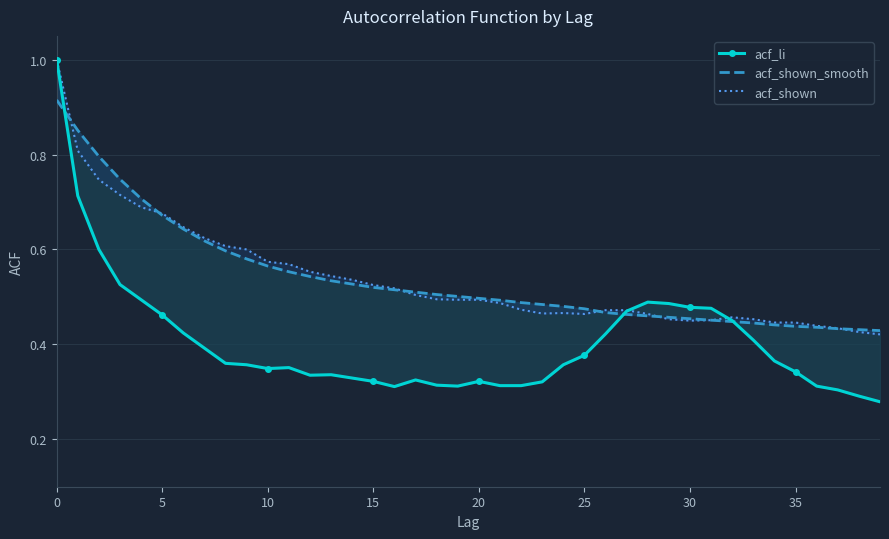

At which category does the chart reach its minimum across all series?

39